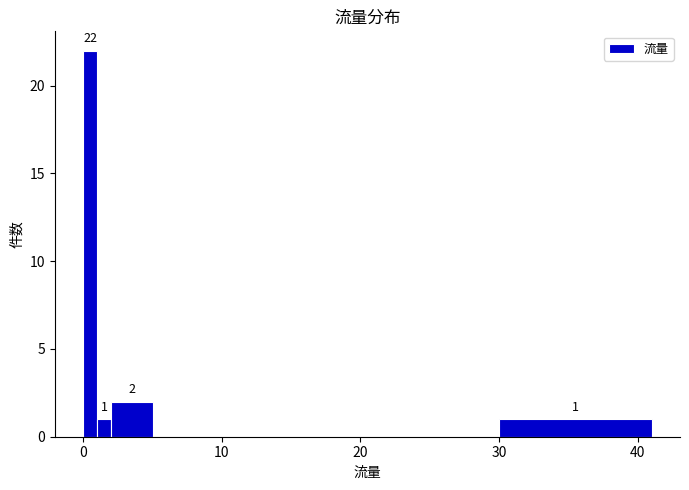

Around what value on the x-axis is the tallest bar? Give the approximate position of its centre, as read against the axis.

1